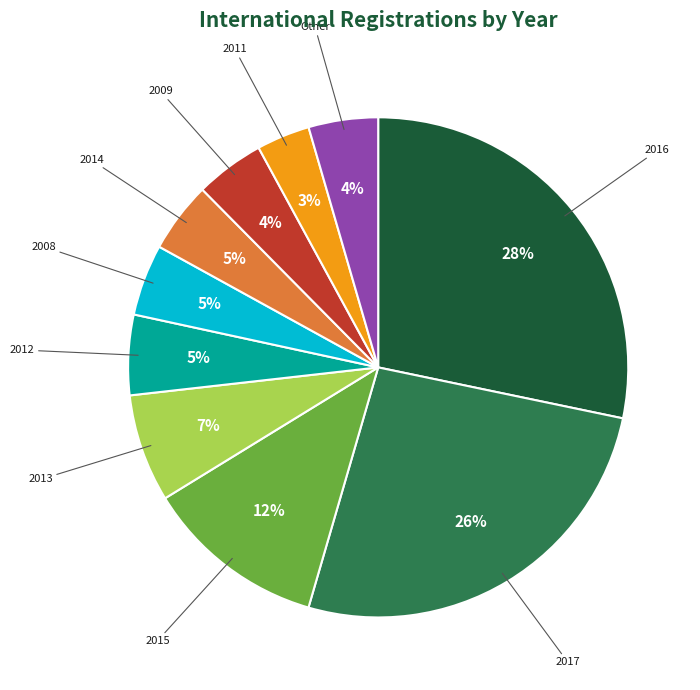

Is there a majority slice in this chart?

No